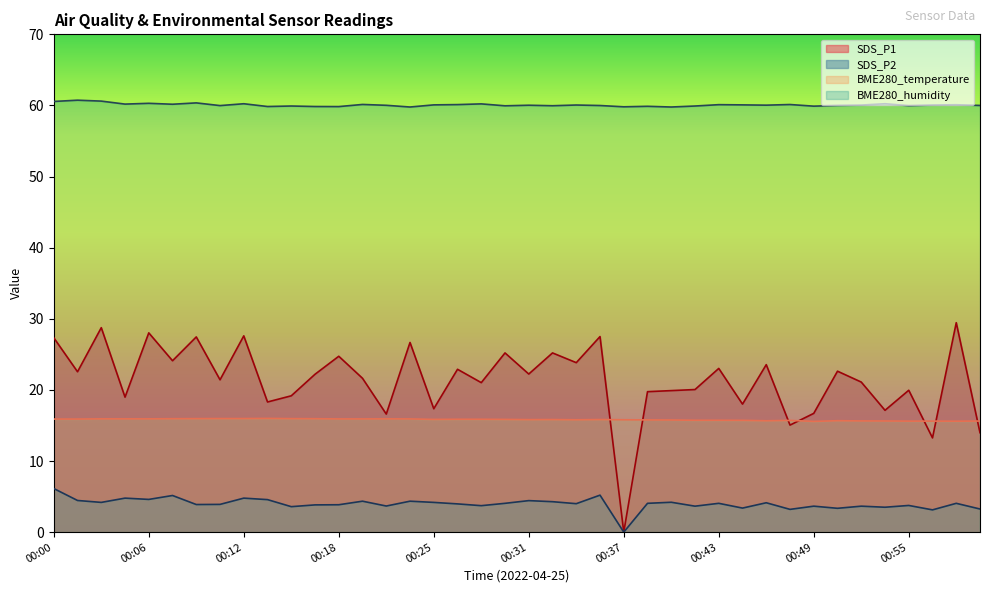

How many data points in SDS_P2 are less than 4?

19